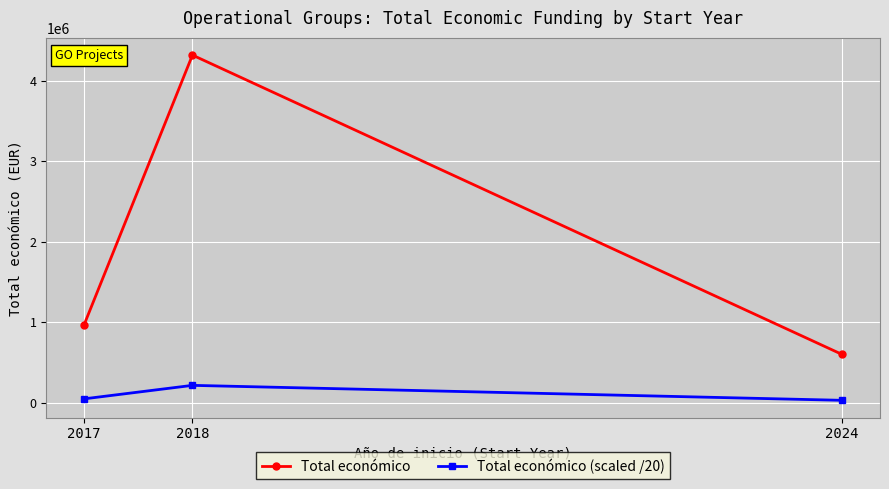

What is the total value across all series at 2017?

1018495.8